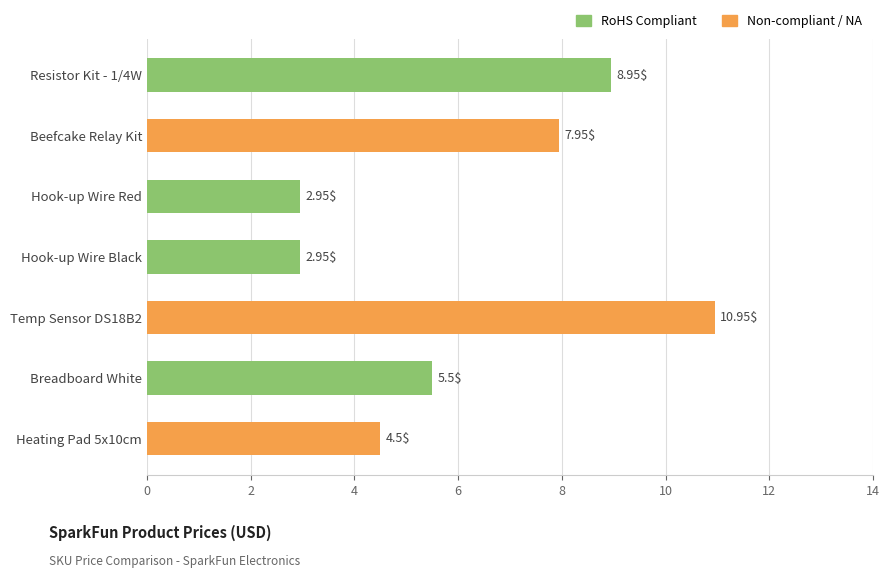

At which category does the chart reach its peak across all series?

Temp Sensor DS18B2